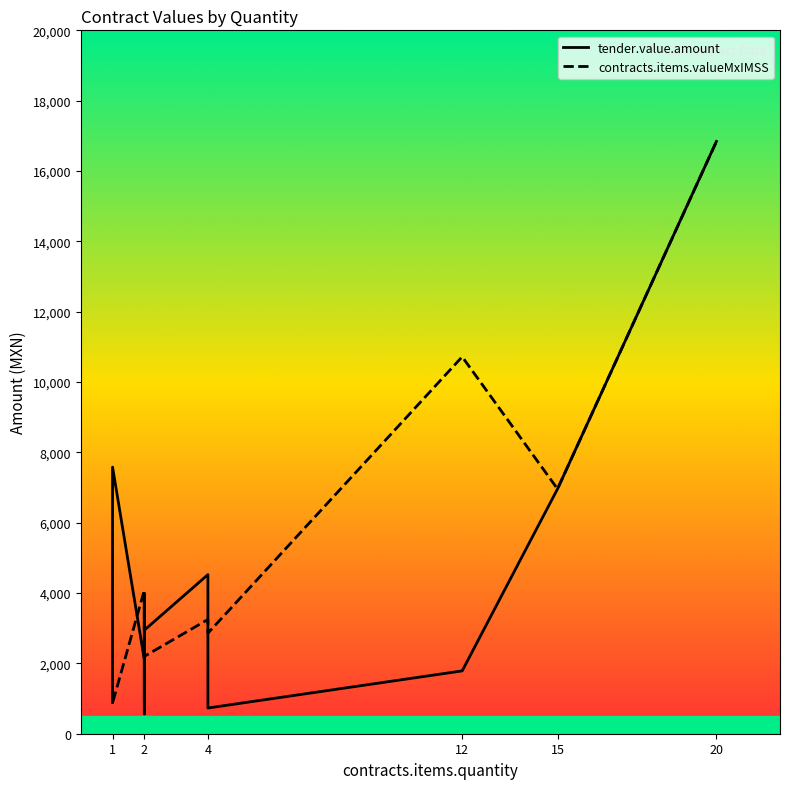

Which series has the largest total across all categories?

contracts.items.valueMxIMSS